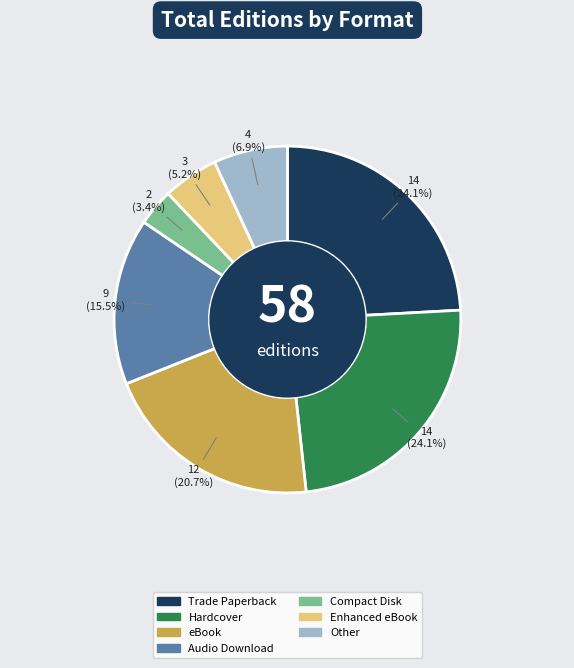

How many segments does this pie chart have?

7